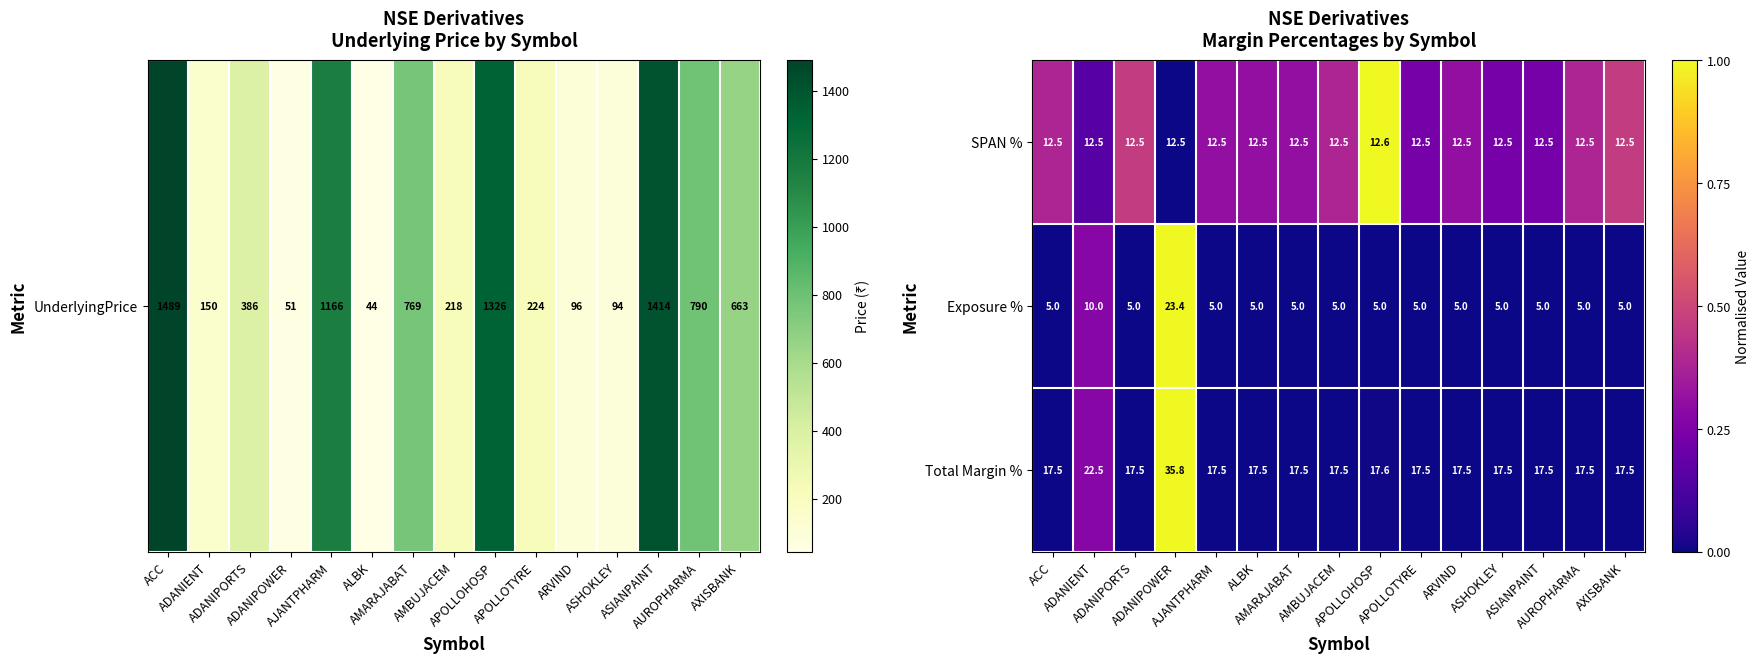

What is the smallest value displayed?

5.0